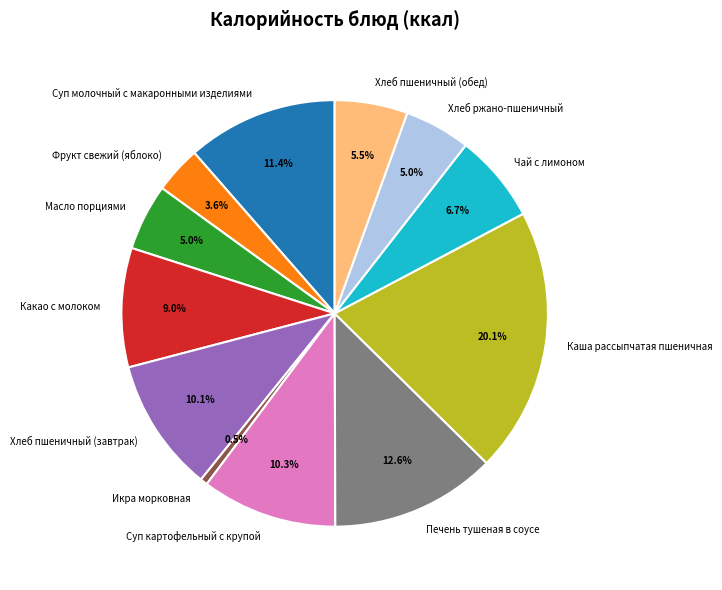

The Суп молочный с макаронными изделиями slice represents 1% of the pie. True or false?

False